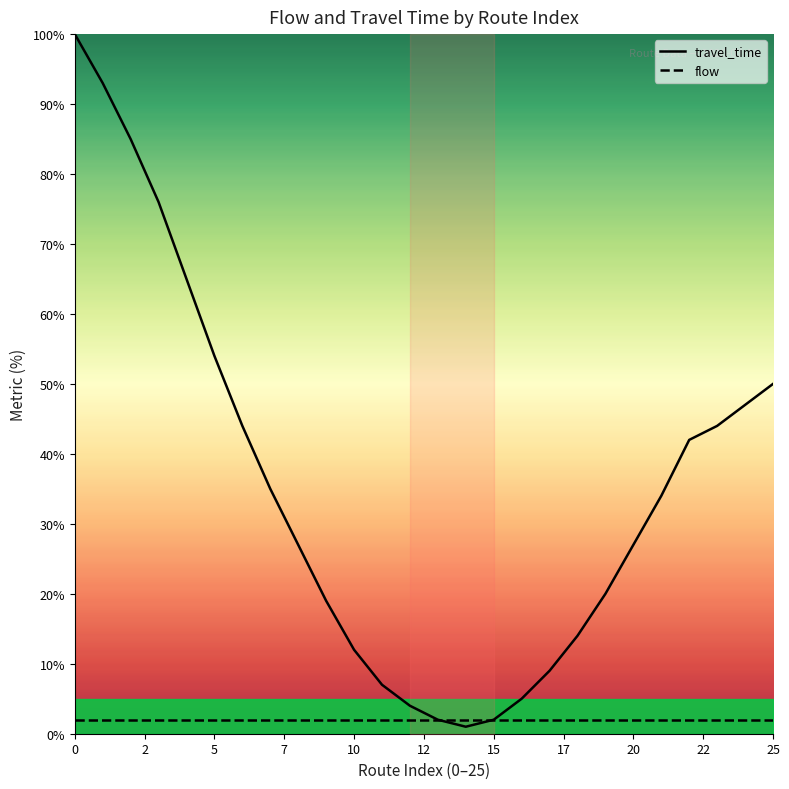

Count the number of categories in the chart.

26